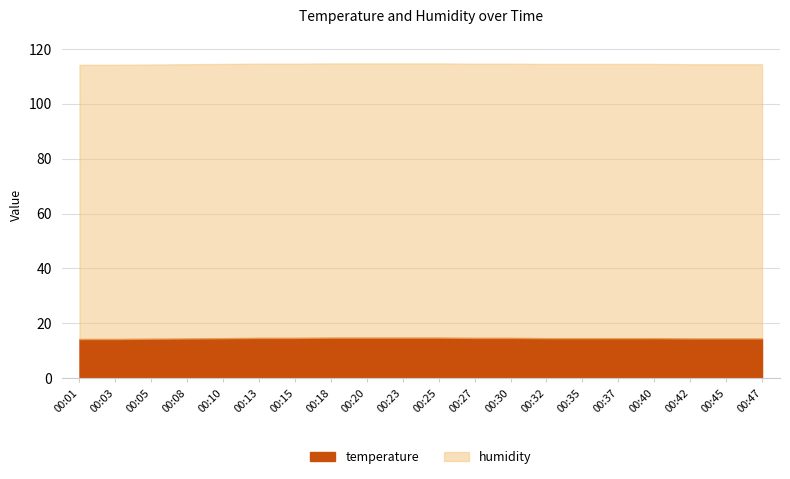

True or false: temperature has a value of 14.6 at 00:37.

True